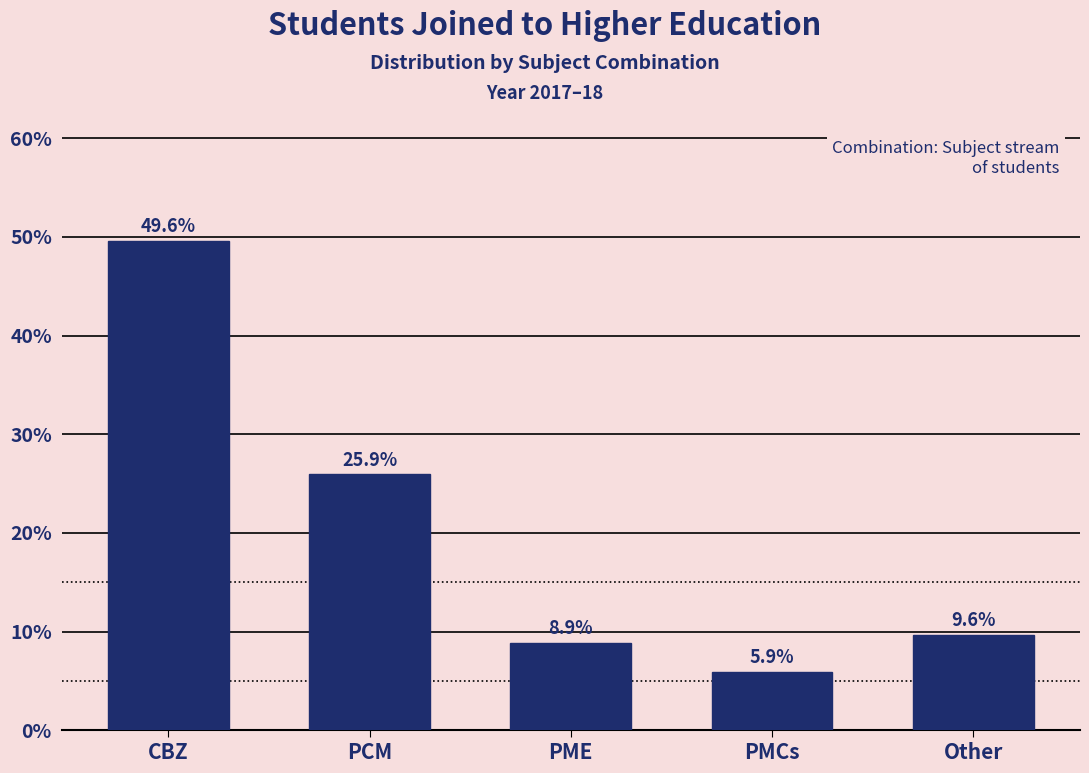

Reading left to right, extract all data points from this chart.

49.6	25.9	8.9	5.9	9.6